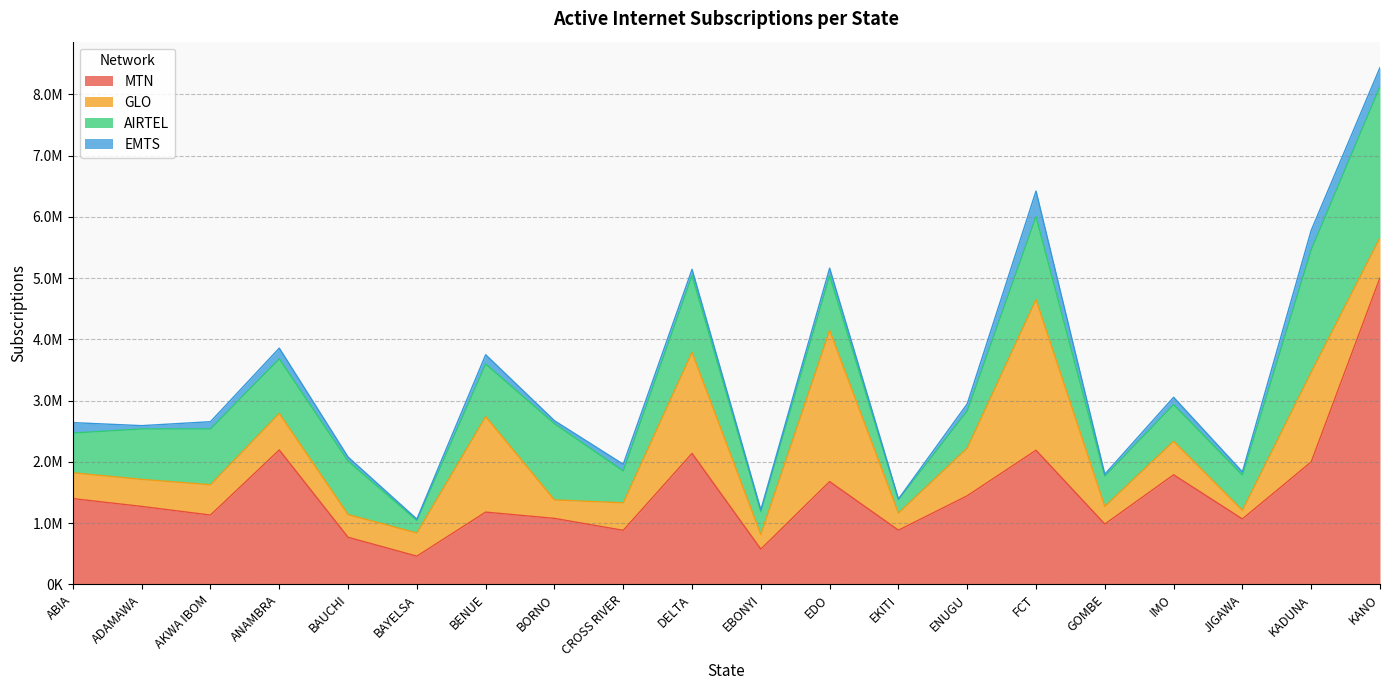

What are all the series names shown in the legend?

MTN, GLO, AIRTEL, EMTS